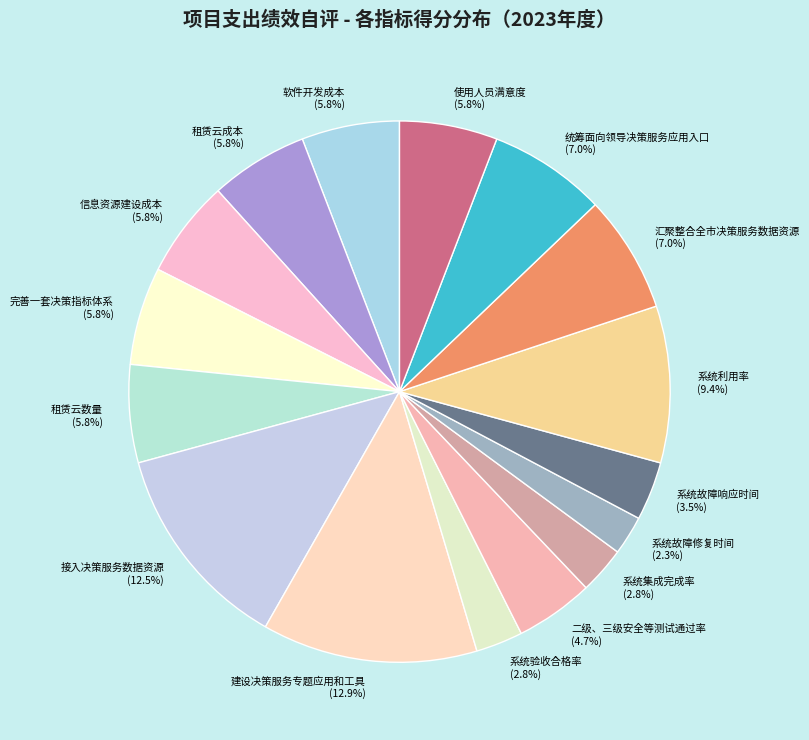

What percentage do 系统验收合格率 and 系统故障修复时间 together represent?

5.1%